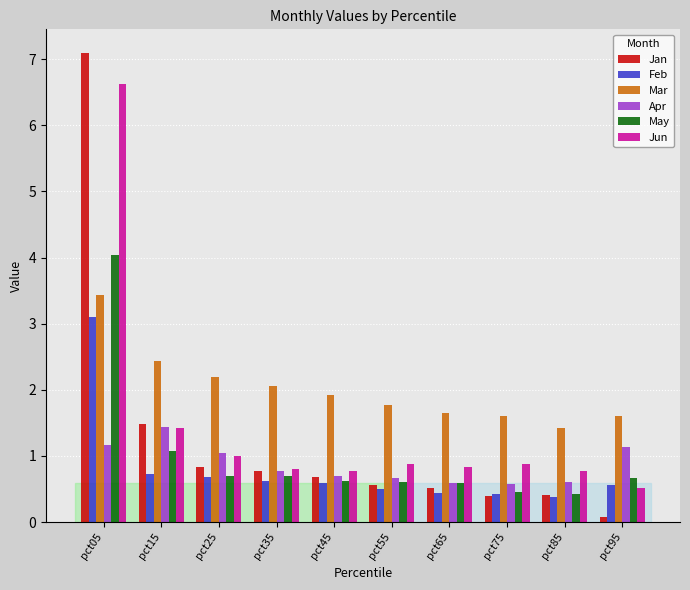

Reading left to right, transcribe all the data shown in this chart.

Jan: pct05=7.1	pct15=1.5	pct25=0.8	pct35=0.8	pct45=0.7	pct55=0.6	pct65=0.5	pct75=0.4	pct85=0.4	pct95=0.1
Feb: pct05=3.1	pct15=0.7	pct25=0.7	pct35=0.6	pct45=0.6	pct55=0.5	pct65=0.4	pct75=0.4	pct85=0.4	pct95=0.6
Mar: pct05=3.4	pct15=2.4	pct25=2.2	pct35=2.1	pct45=1.9	pct55=1.8	pct65=1.6	pct75=1.6	pct85=1.4	pct95=1.6
Apr: pct05=1.2	pct15=1.4	pct25=1.0	pct35=0.8	pct45=0.7	pct55=0.7	pct65=0.6	pct75=0.6	pct85=0.6	pct95=1.1
May: pct05=4.0	pct15=1.1	pct25=0.7	pct35=0.7	pct45=0.6	pct55=0.6	pct65=0.6	pct75=0.5	pct85=0.4	pct95=0.7
Jun: pct05=6.6	pct15=1.4	pct25=1.0	pct35=0.8	pct45=0.8	pct55=0.9	pct65=0.8	pct75=0.9	pct85=0.8	pct95=0.5